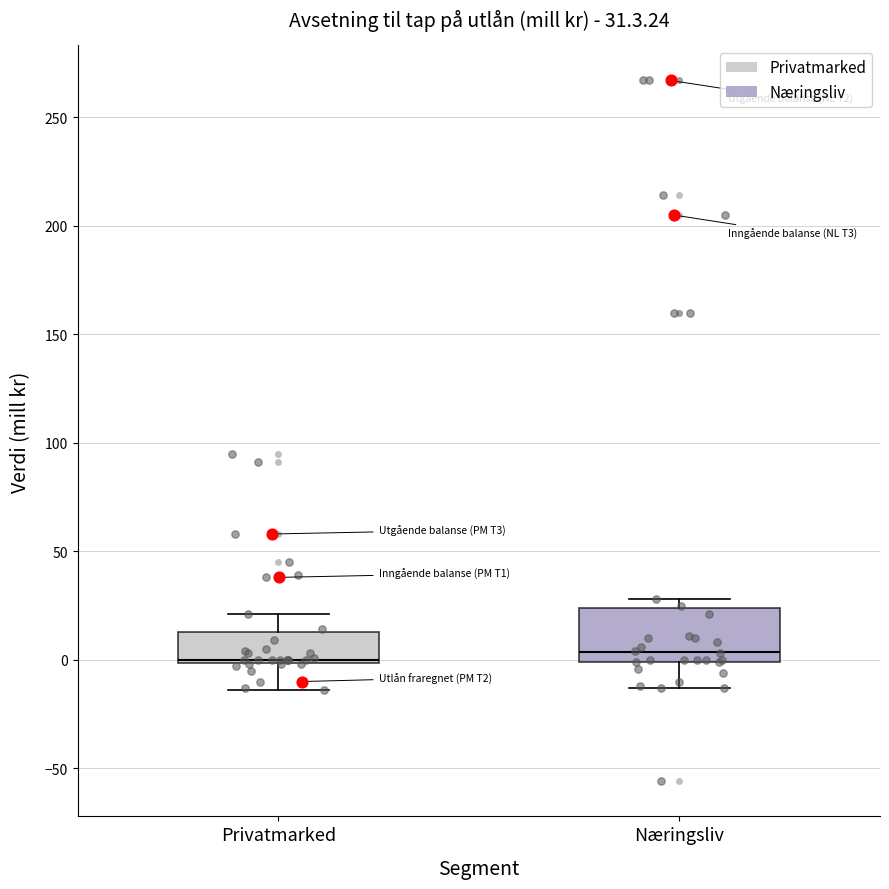

Comparing the boxes themselves (not the whiskers), which one is the tallest?

Næringsliv